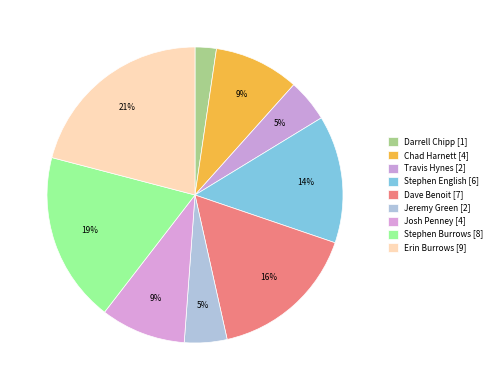

How many slices are in this pie chart?

9